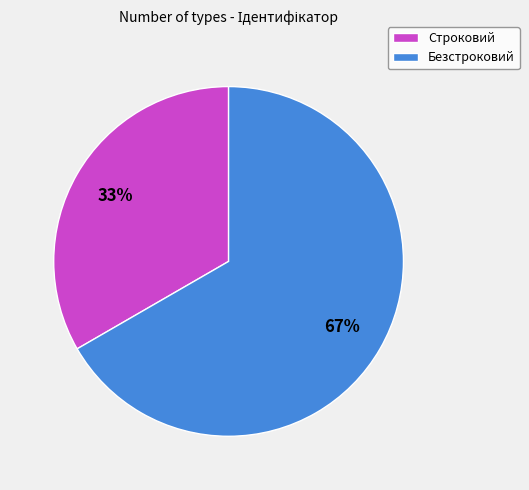

Is it true that Строковий is 22% of the pie?

False